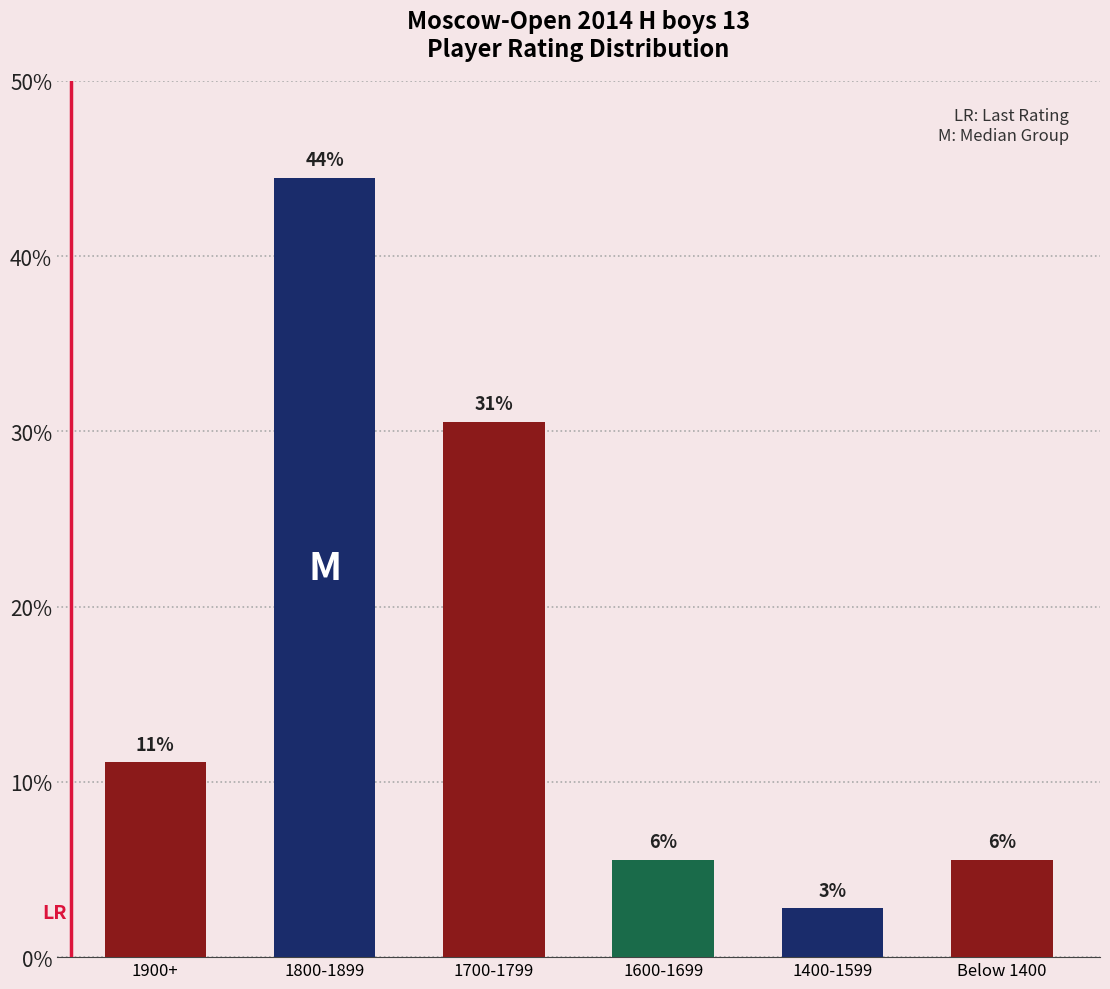

Reading left to right, what are all the values shown in this chart?

1900+=11.1	1800-1899=44.4	1700-1799=30.6	1600-1699=5.6	1400-1599=2.8	Below 1400=5.6